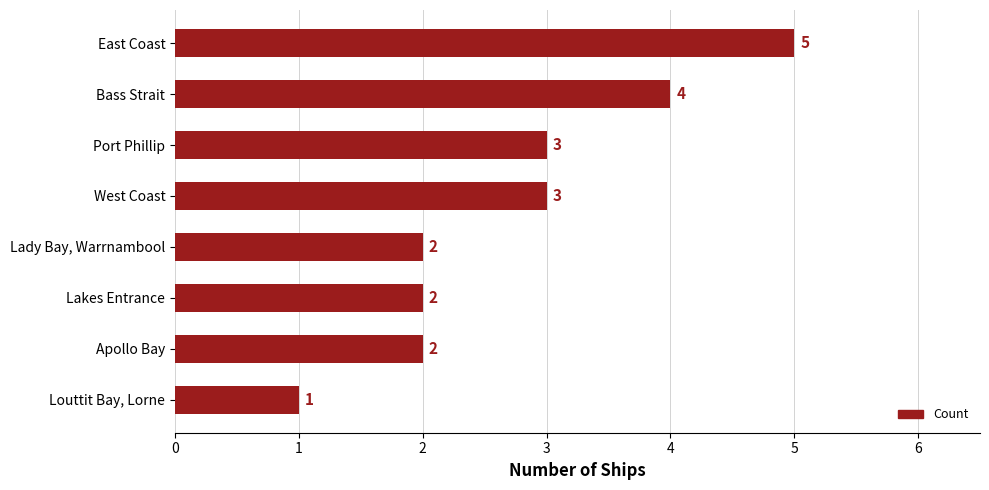

What is the greatest value displayed?

5